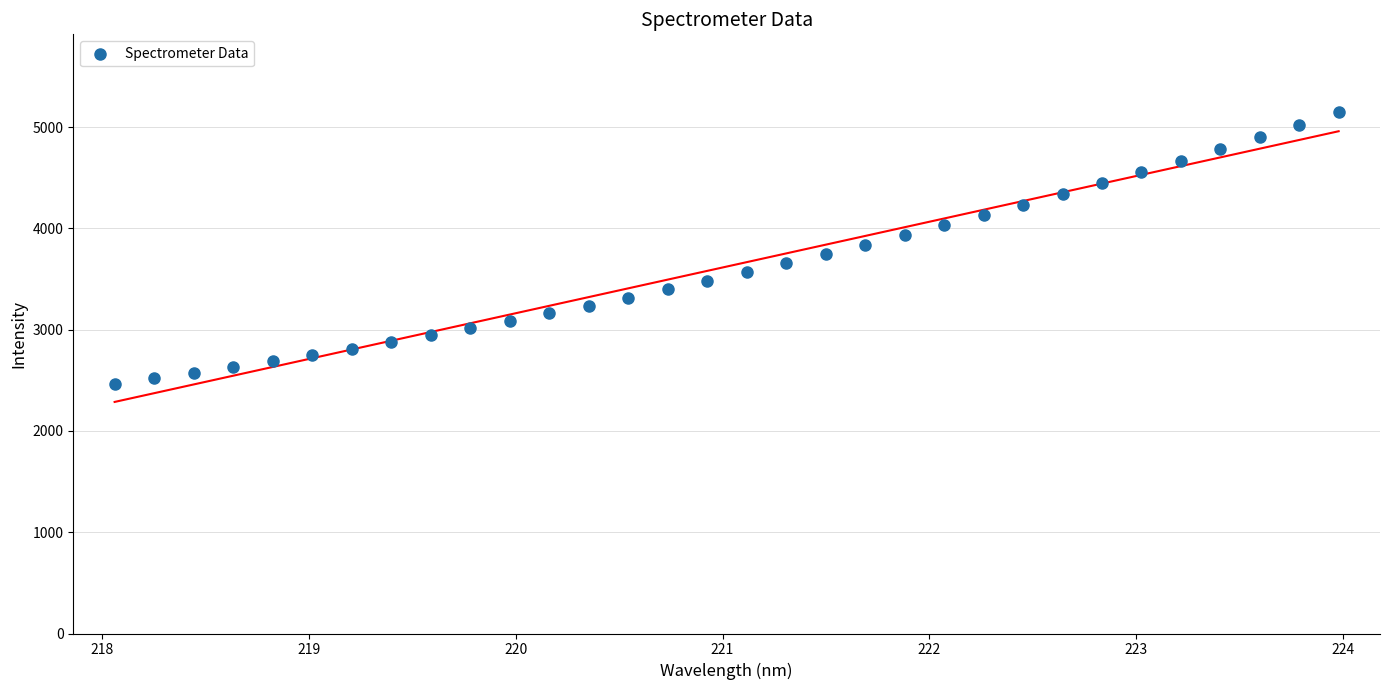

What is the range of Y values (max minus min)?

2679.3